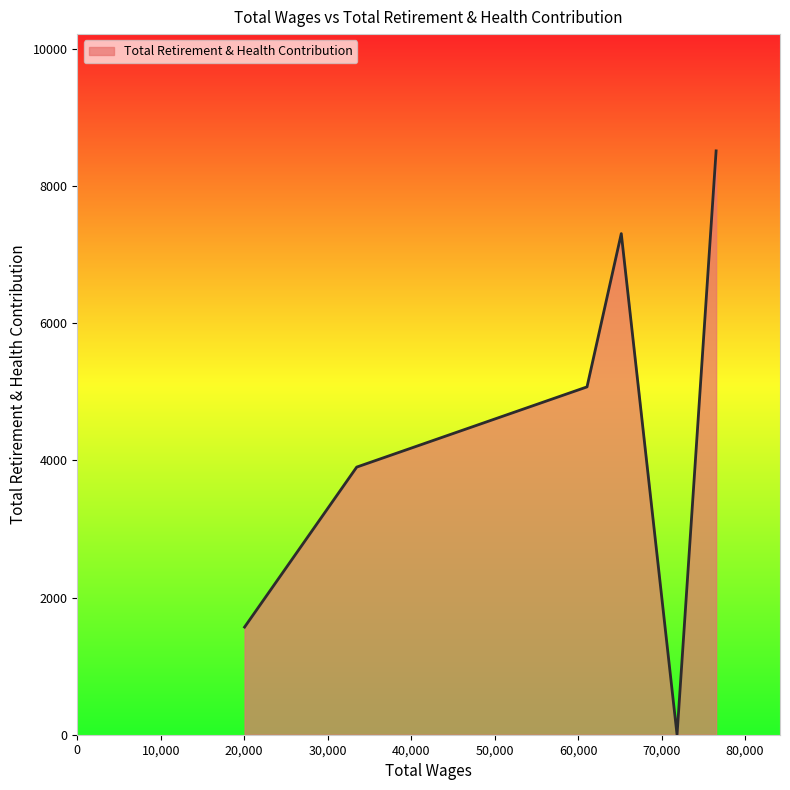

What is the average value?

4392